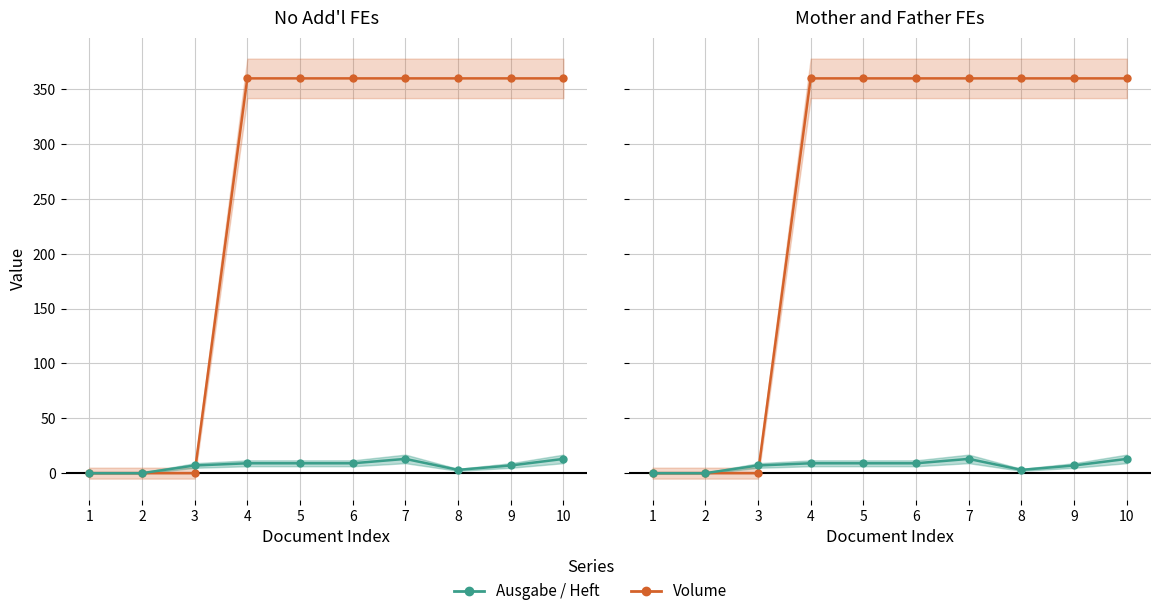

Reading left to right, list all the values displayed in this chart.

Volume: 1=0	2=0	3=0	4=360	5=360	6=360	7=360	8=360	9=360	10=360
Ausgabe / Heft: 1=0	2=0	3=7	4=9	5=9	6=9	7=13	8=3	9=7	10=13